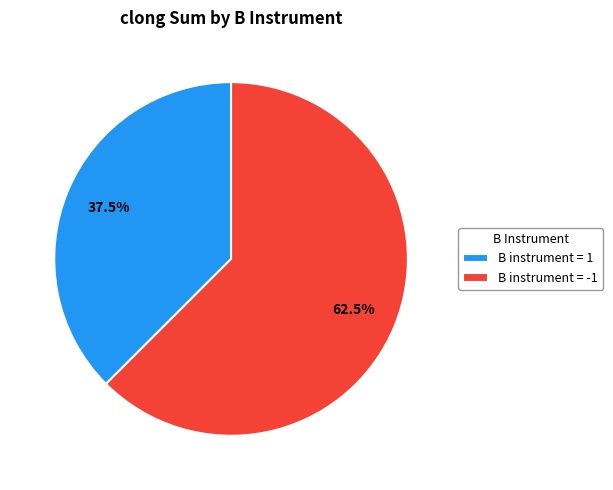

How many slices are in this pie chart?

2